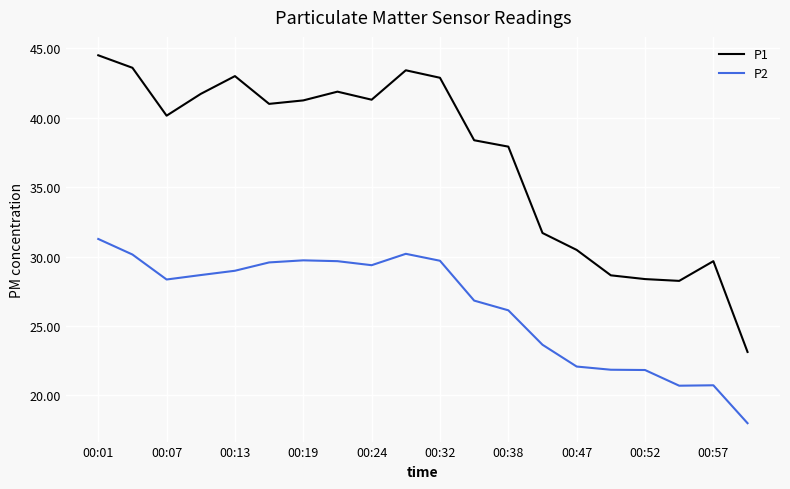

What is the difference between the maximum and minimum values in the P2 series?

13.3